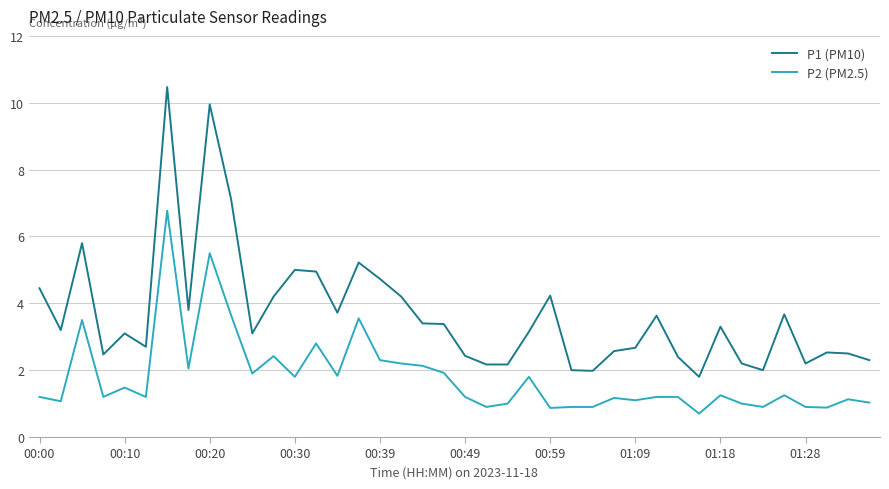

What is the difference between the maximum and minimum values in the P1 (PM10) series?

8.7